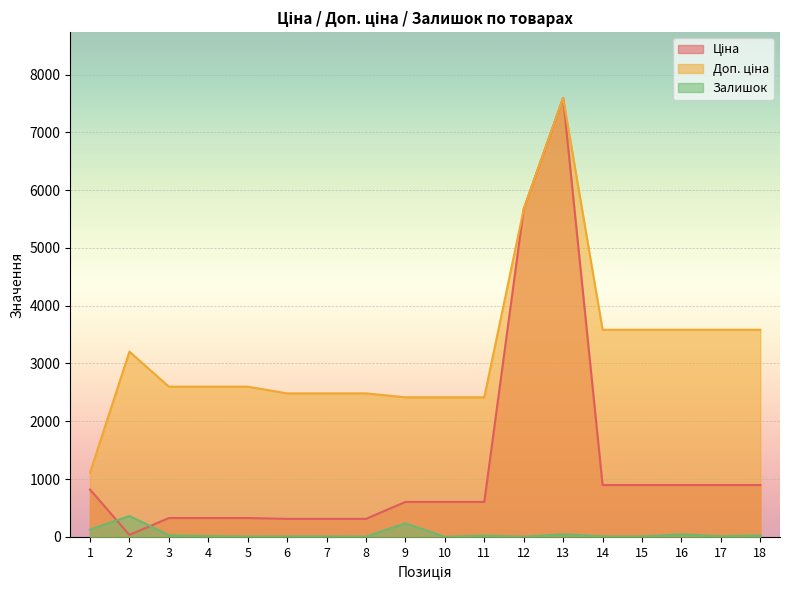

How many distinct data groups are displayed?

3